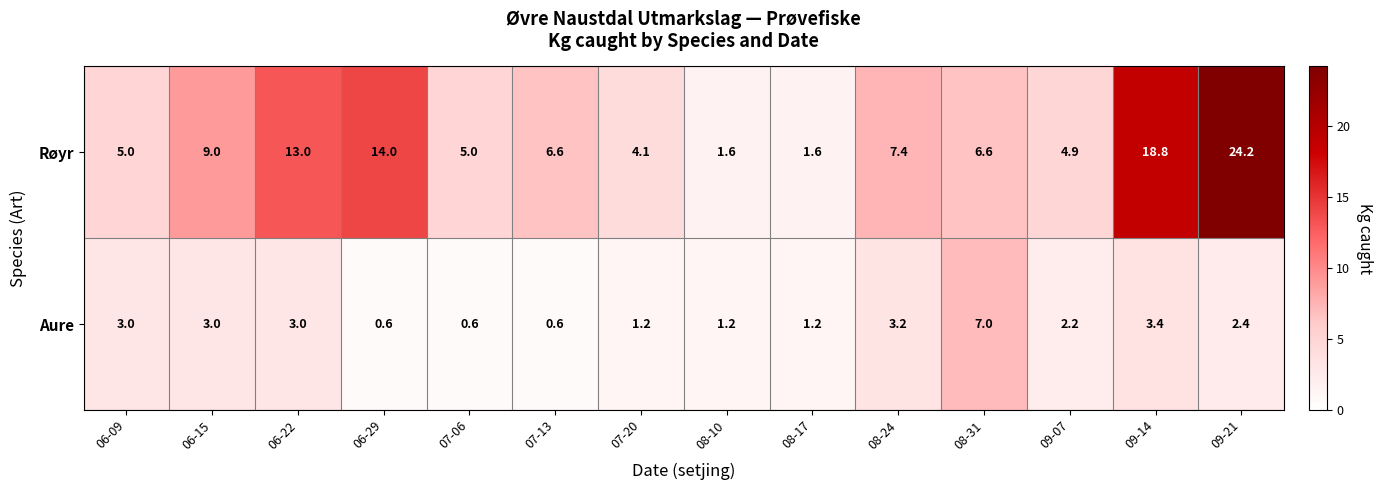

List the series in order of their overall mean, lowest first.

Aure, Røyr